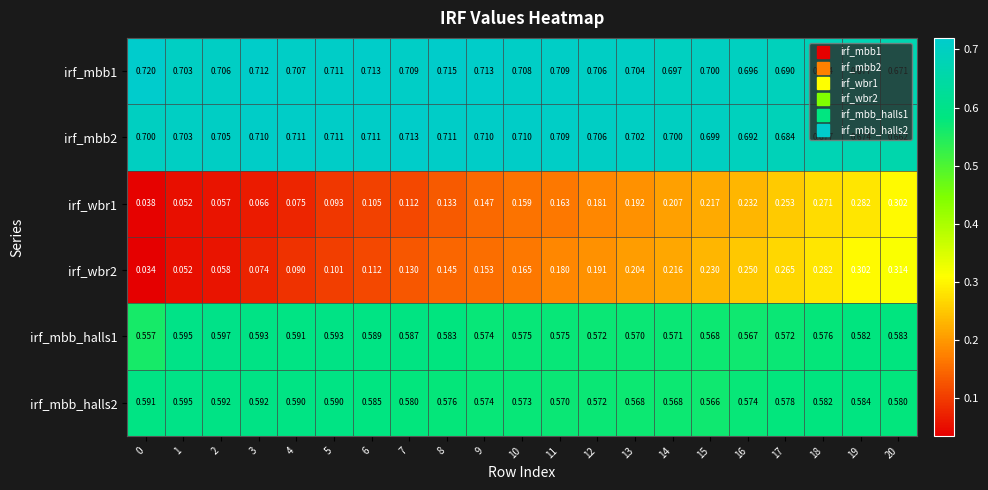

Is the value of irf_mbb_halls1 at 19 greater than the value of irf_mbb1 at 0?

No